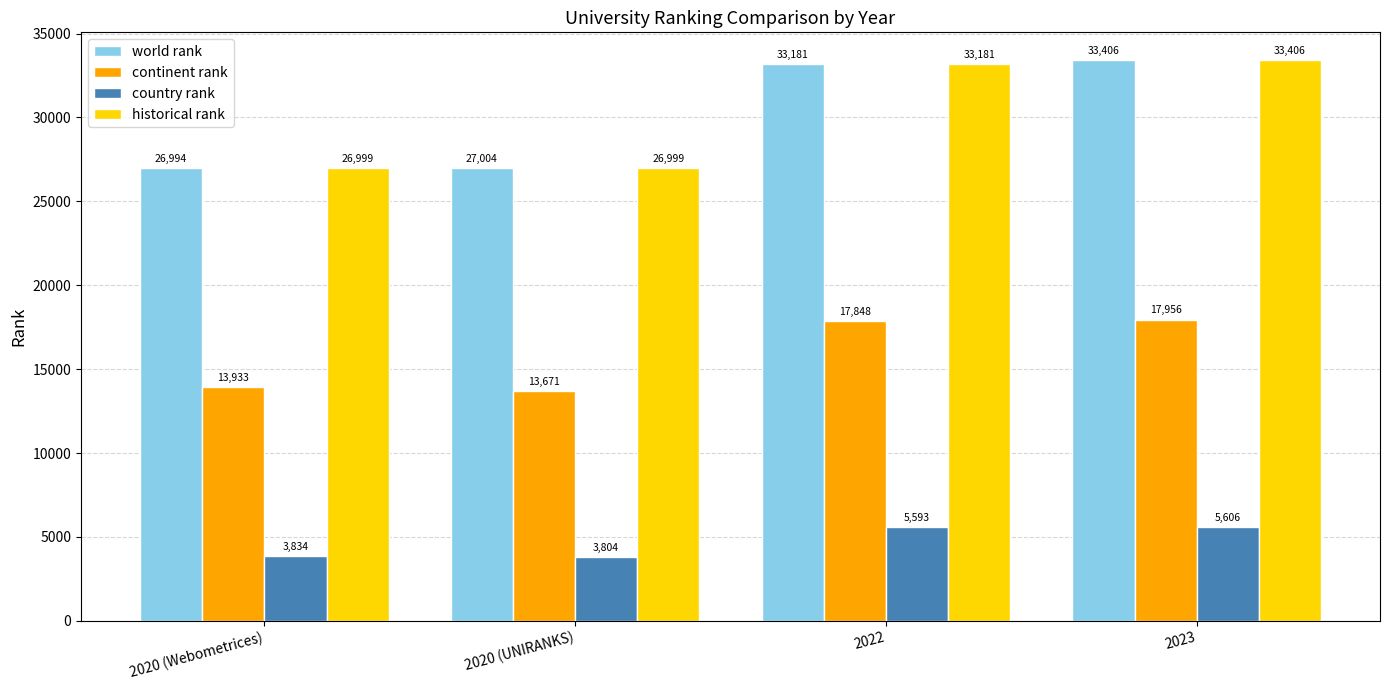

What is the minimum value for historical rank?

26999